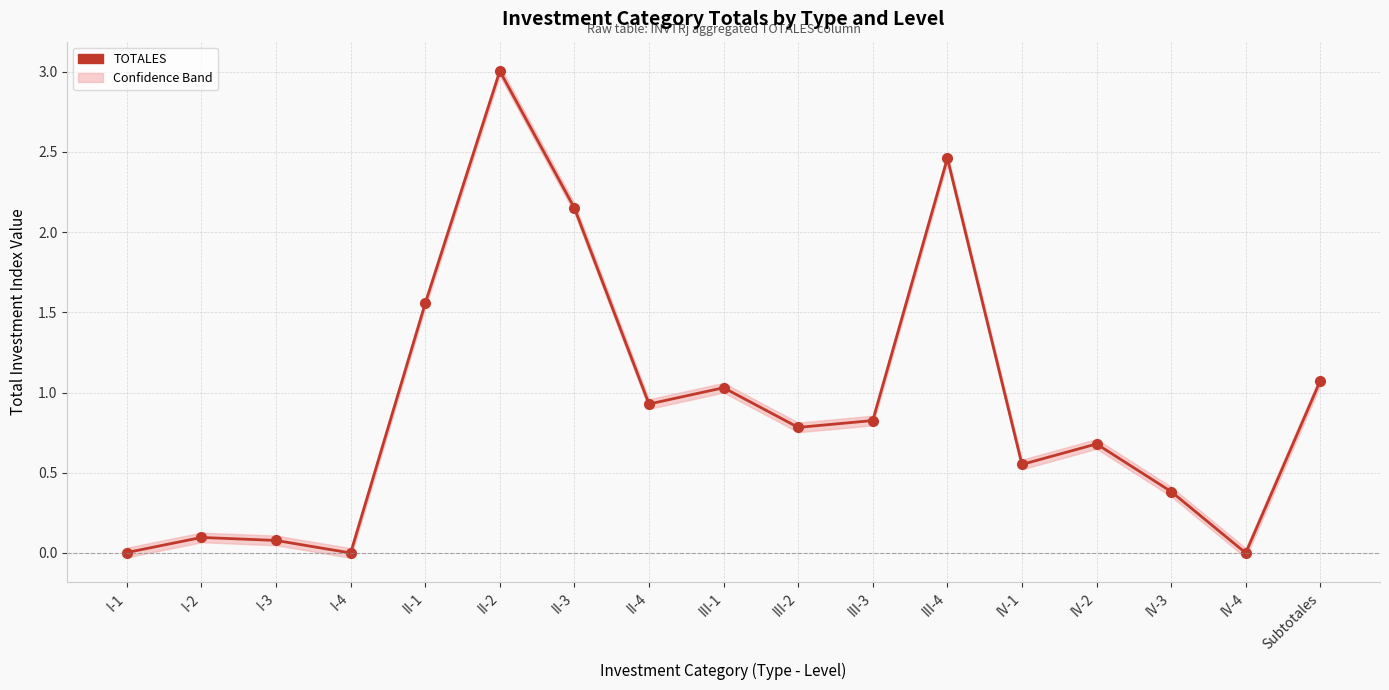

True or false: the data has more than 2 interior local peaks.

True